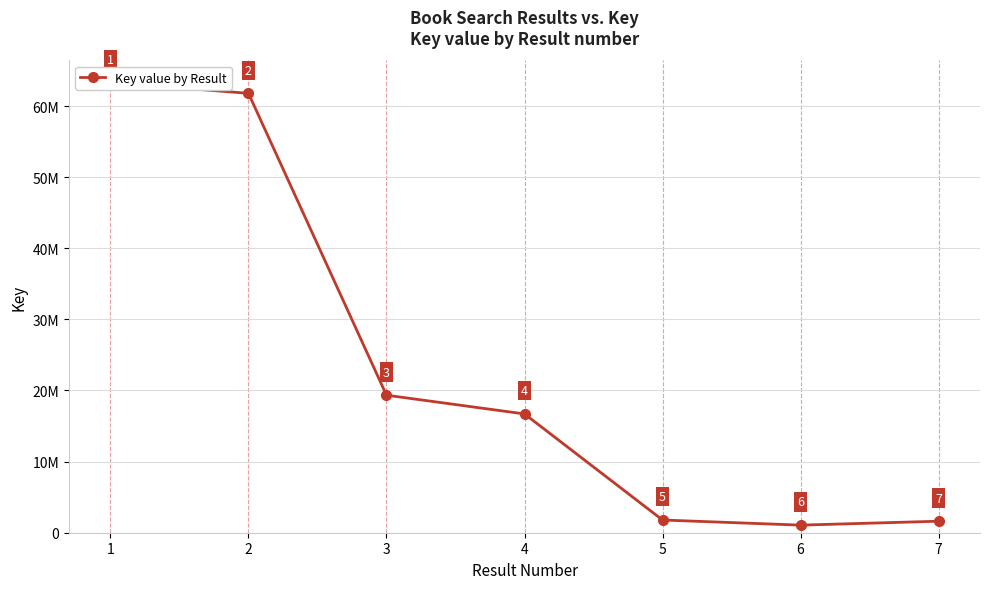

Is it true that the value at 7 is 1618466?

True